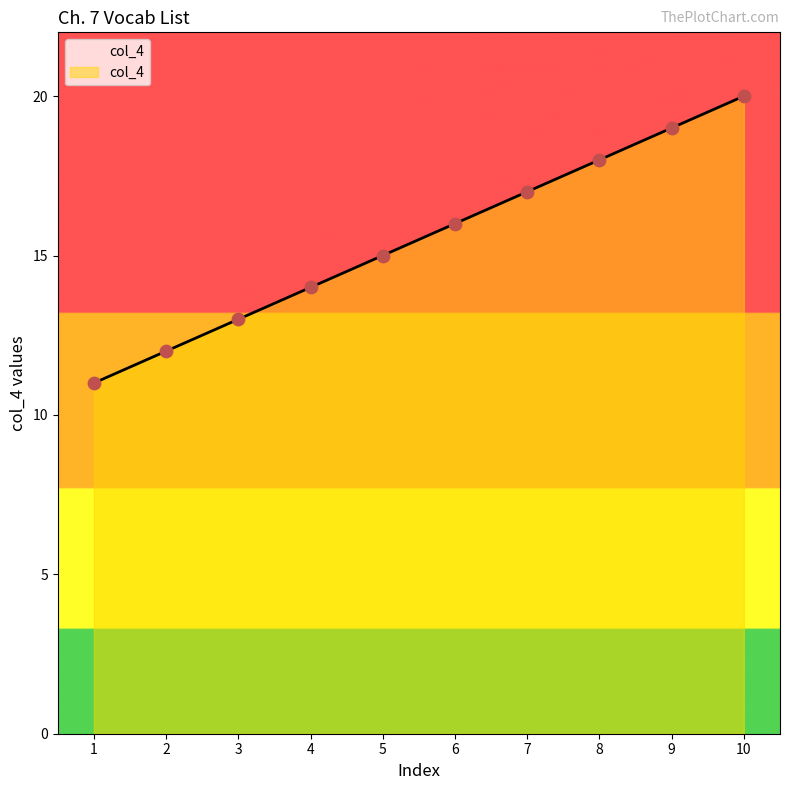

Approximately how many times larger is the value at 4 compared to 5?

0.9